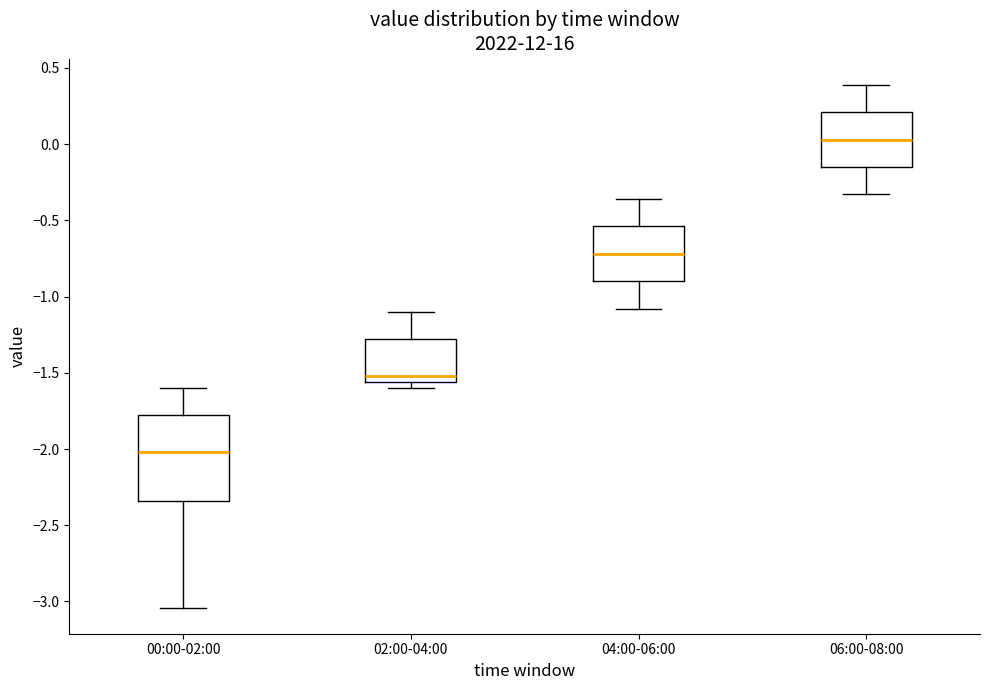

Reading left to right, transcribe this box plot: for each box, give where its median line is, the range the box spans, and where its two whiskers end, as read against the y-axis. The values are not printed on the chart, so give them approximately, as read against the axis.

00:00-02:00: median -2.00, box -2.35 to -1.80, whiskers -3.05 to -1.60
02:00-04:00: median -1.50, box -1.55 to -1.30, whiskers -1.60 to -1.10
04:00-06:00: median -0.70, box -0.90 to -0.55, whiskers -1.10 to -0.35
06:00-08:00: median 0.05, box -0.15 to 0.20, whiskers -0.35 to 0.40